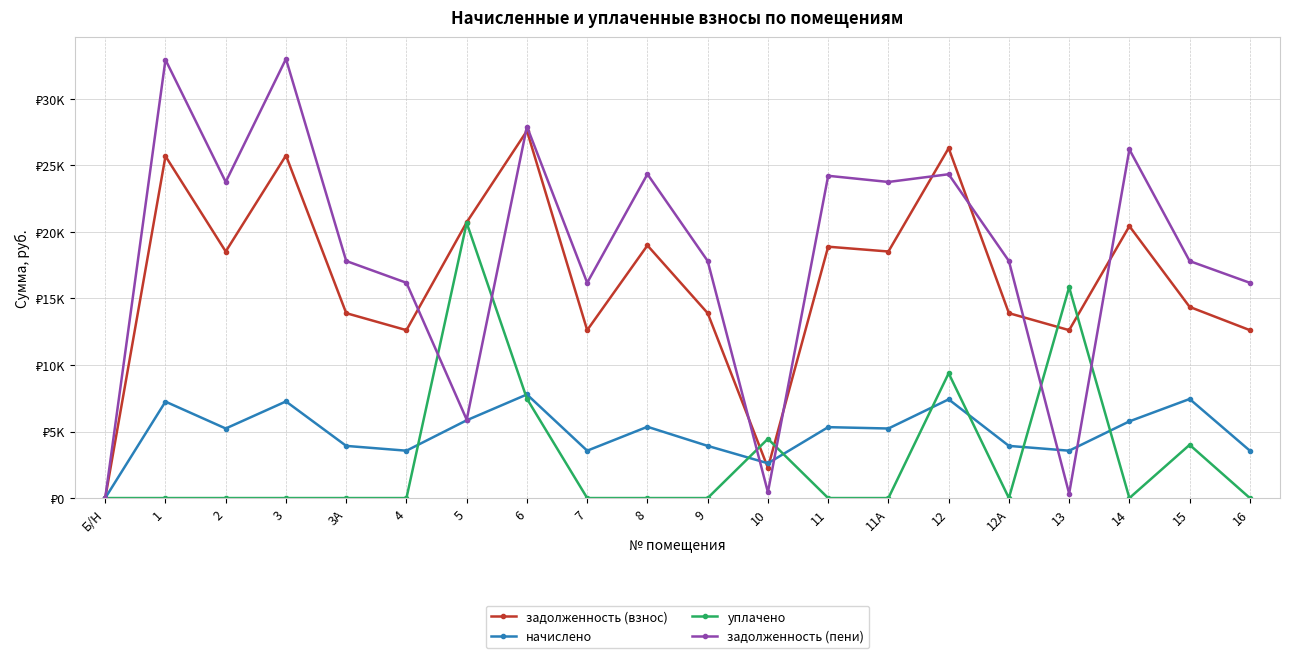

What are all the series names shown in the legend?

задолженность (взнос), начислено, уплачено, задолженность (пени)